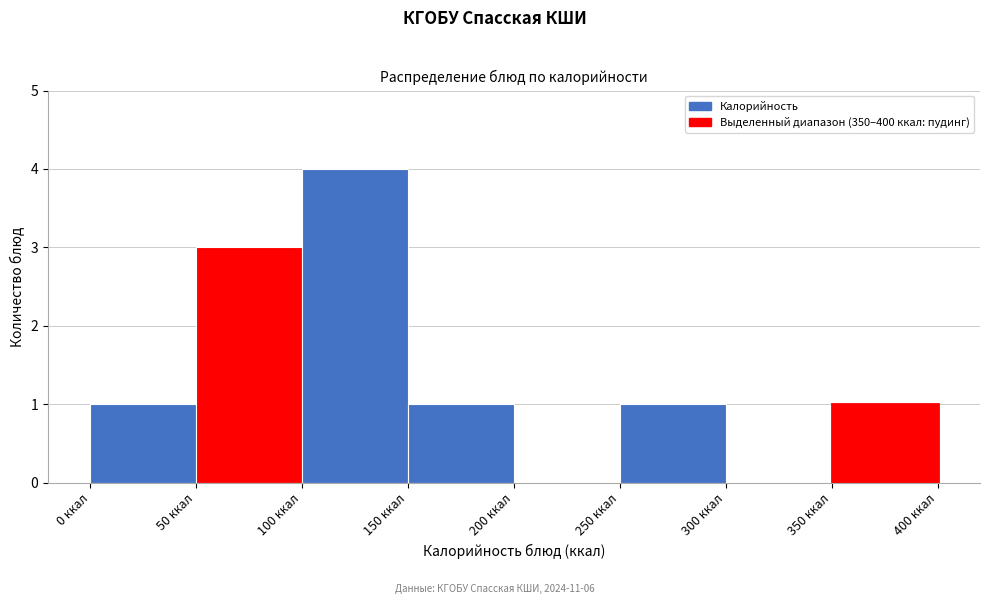

Which range on the x-axis has the tallest bar?

100 to 150